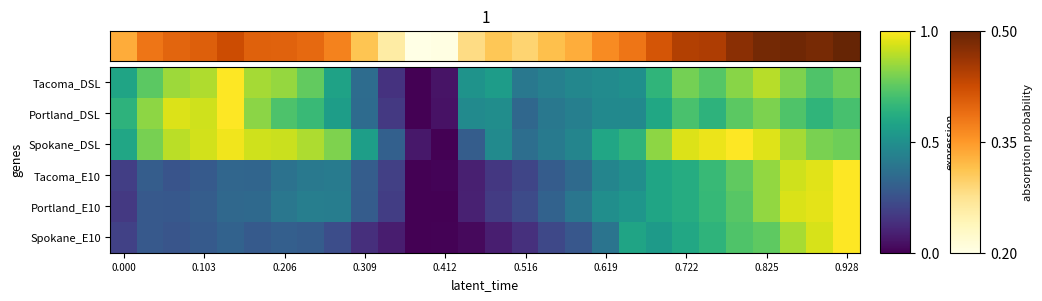

List the series in order of their peak value, highest first.

Portland_E10, Spokane_E10, Tacoma_E10, Portland_DSL, Spokane_DSL, Tacoma_DSL